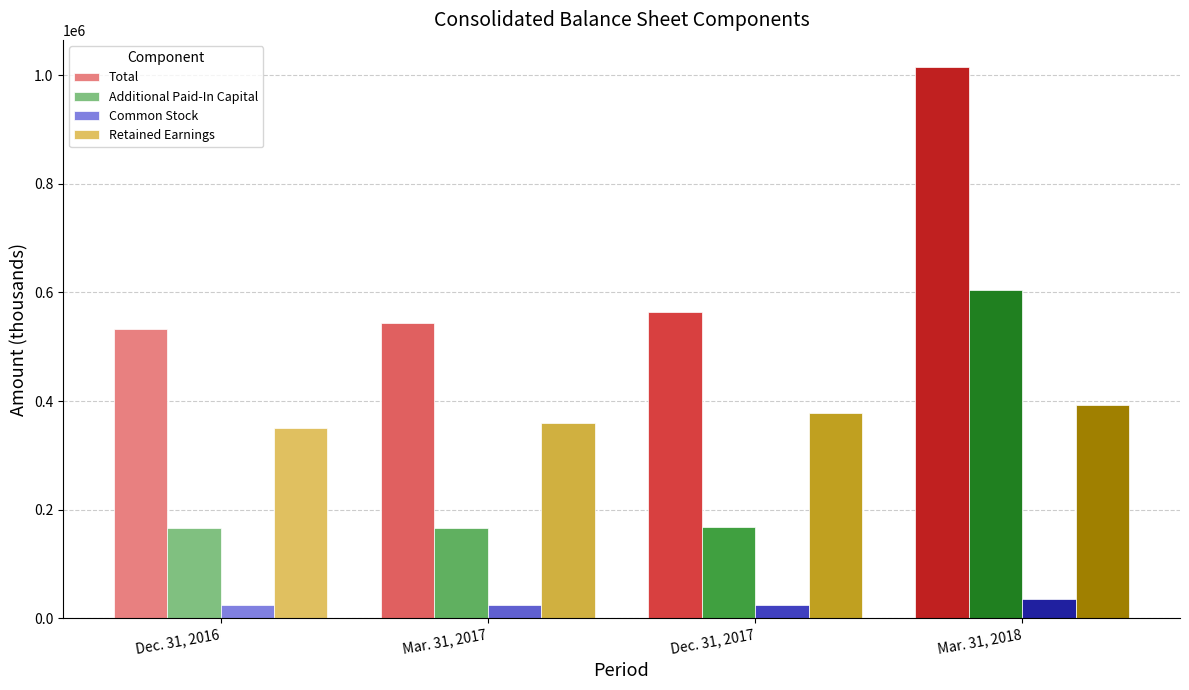

What is the smallest value displayed?

23901